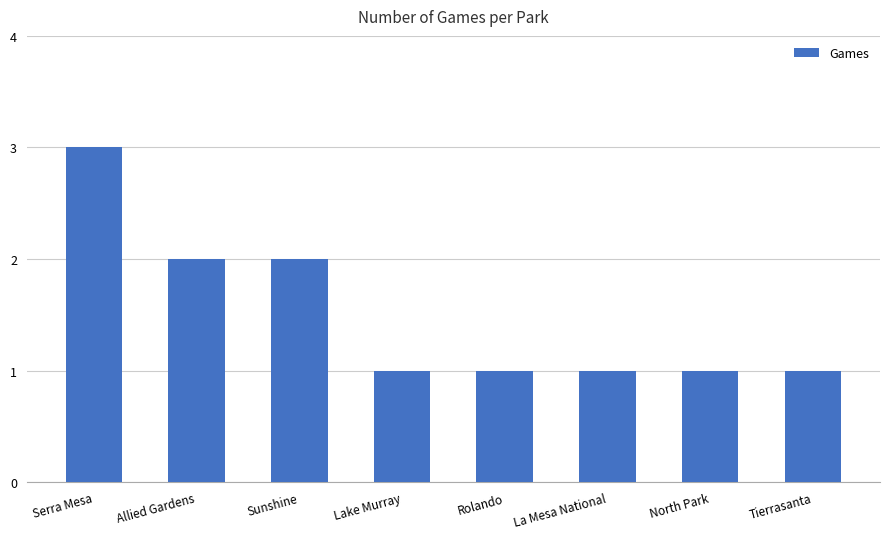

What is the ratio of the value at Allied Gardens to the value at Tierrasanta?

2.0